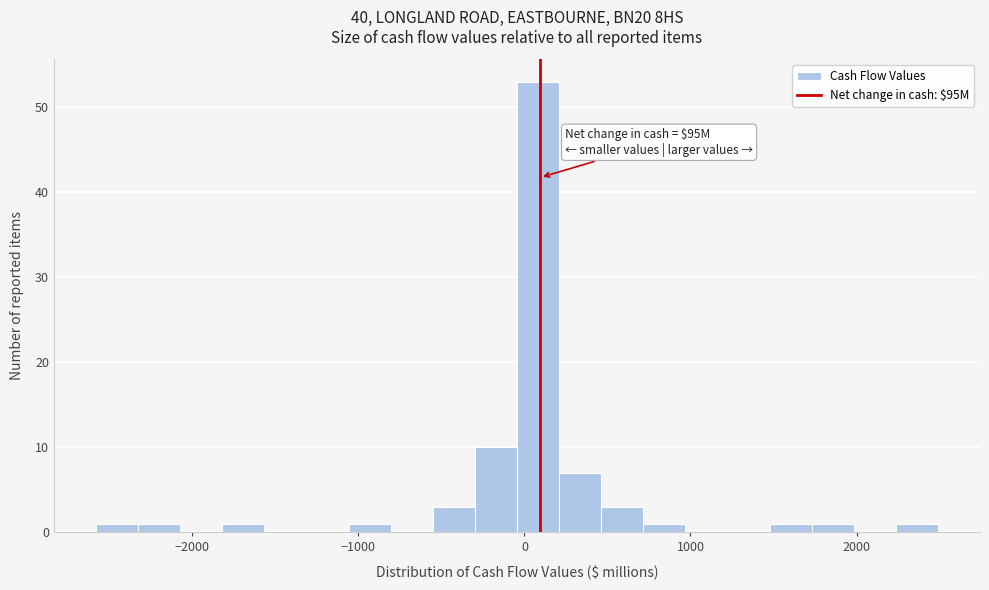

Read against the x-axis, roughly where is the centre of the tallest bar?

100